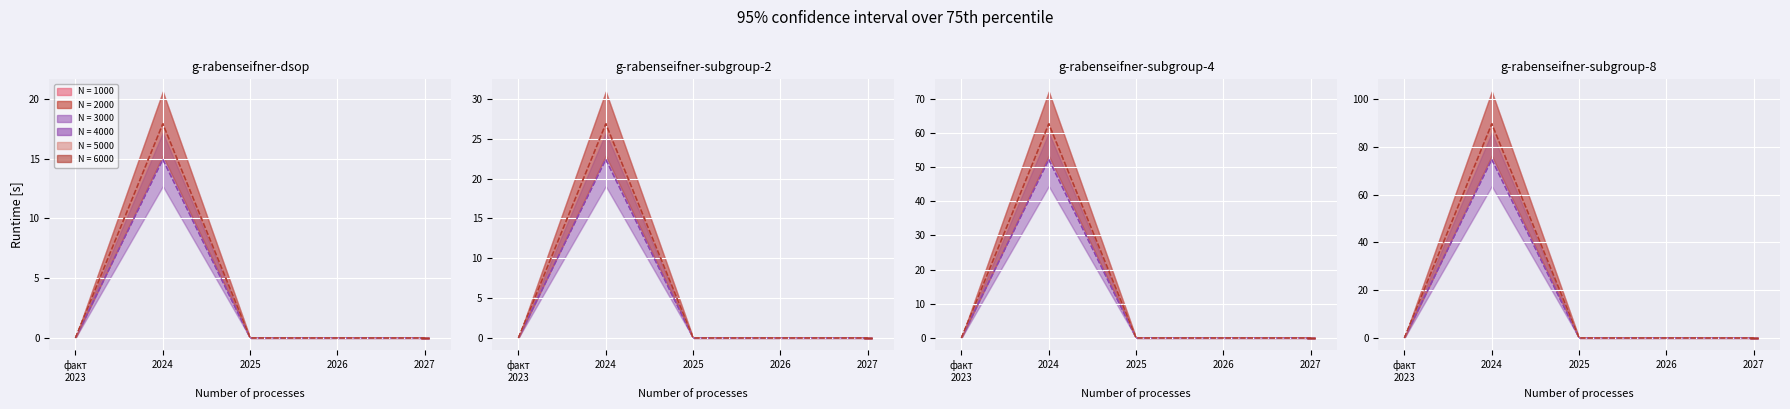

What is the value of the Федеральный бюджет (факт) point at the 2nd from the left?

17.9